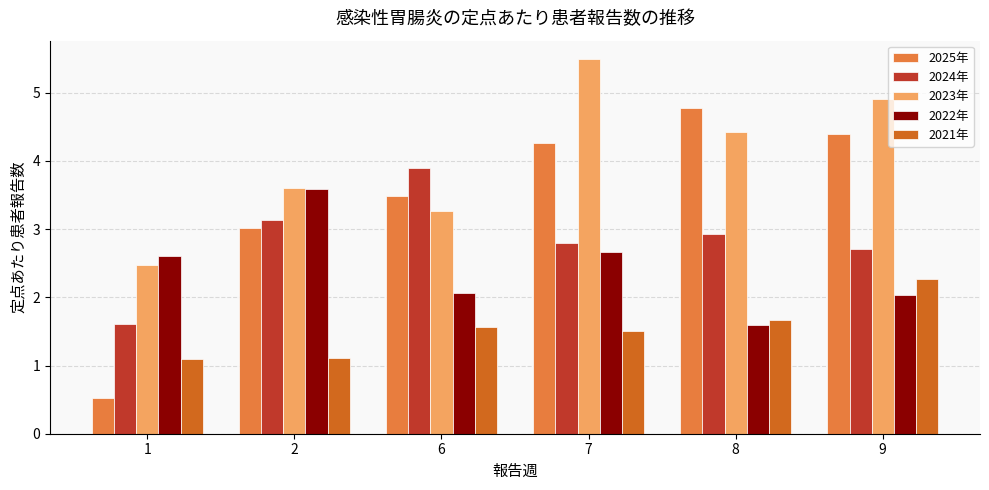

Reading left to right, what are all the values shown in this chart?

2025年: 1=0.5	2=3.0	6=3.5	7=4.3	8=4.8	9=4.4
2024年: 1=1.6	2=3.1	6=3.9	7=2.8	8=2.9	9=2.7
2023年: 1=2.5	2=3.6	6=3.3	7=5.5	8=4.4	9=4.9
2022年: 1=2.6	2=3.6	6=2.1	7=2.7	8=1.6	9=2.0
2021年: 1=1.1	2=1.1	6=1.6	7=1.5	8=1.7	9=2.3